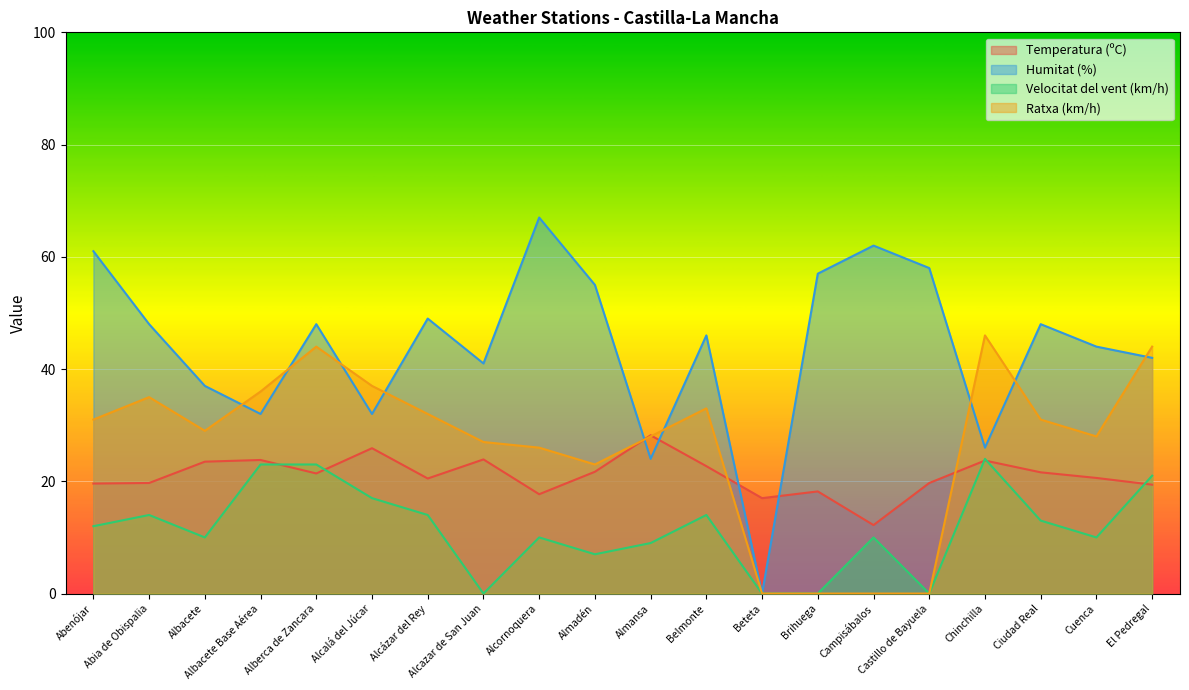

What is the difference between the Velocitat del vent (km/h) values at Ciudad Real and Alcazar de San Juan?

13.0